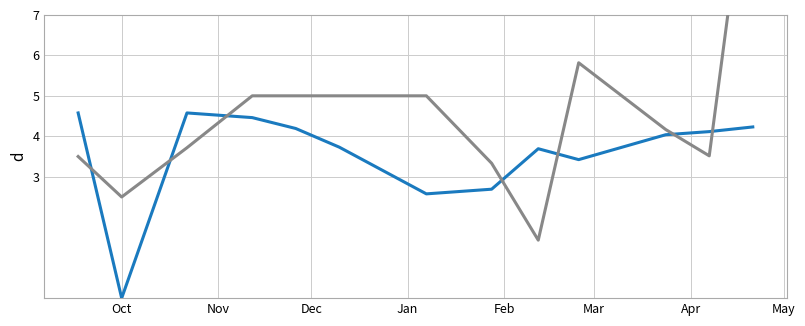

What is the label of the 11th point from the right?

Dec